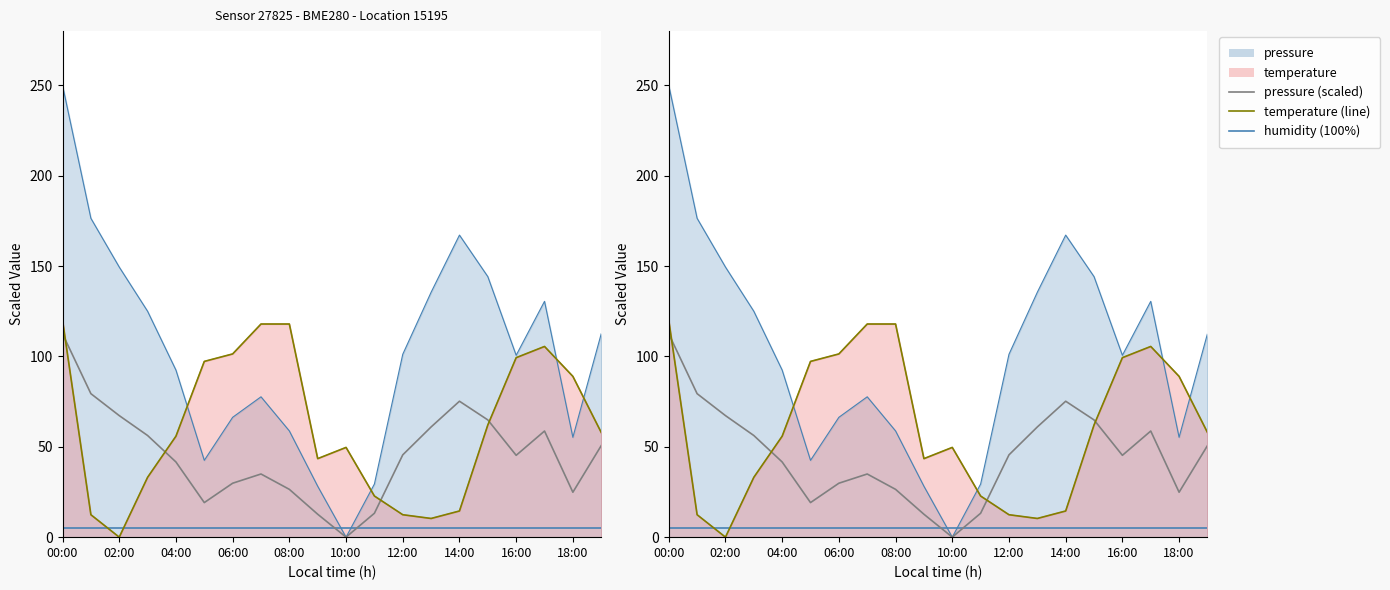

At which label does temperature (line) first exceed 57?

00:00